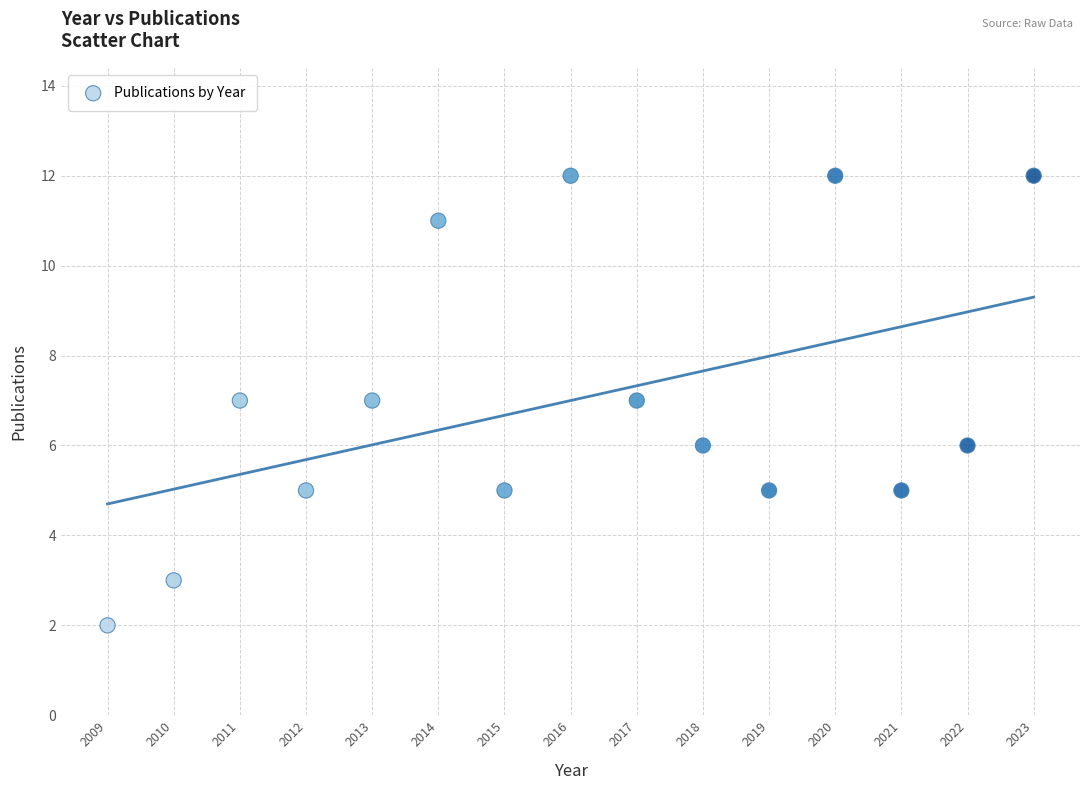

What is the range of X values (max minus min)?

14